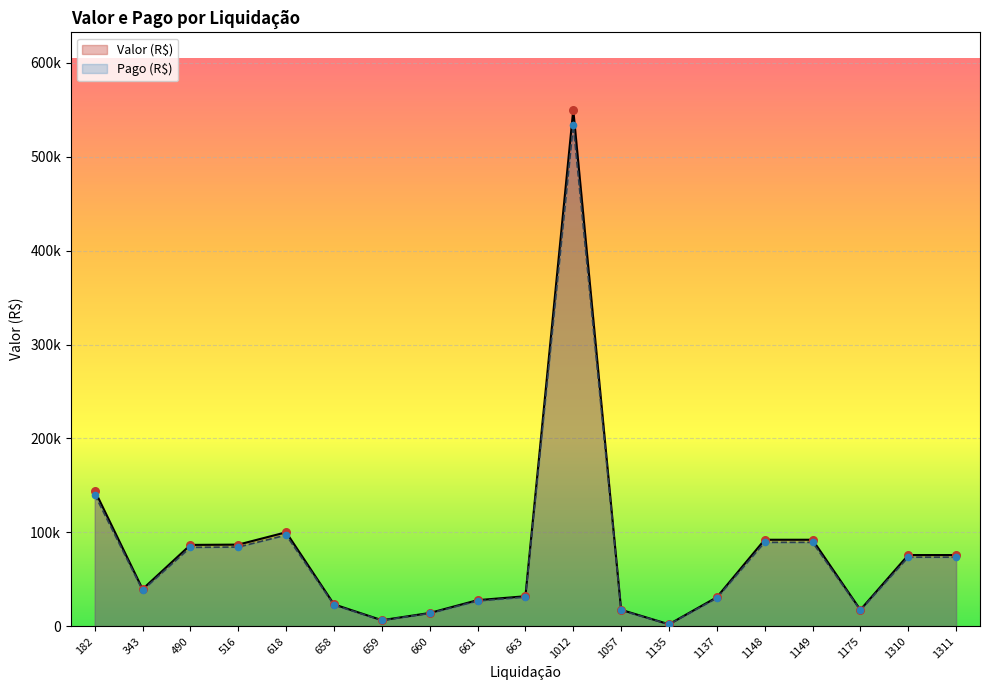

Is the value of Pago (R$) at 1137 greater than the value of Valor (R$) at 1137?

No